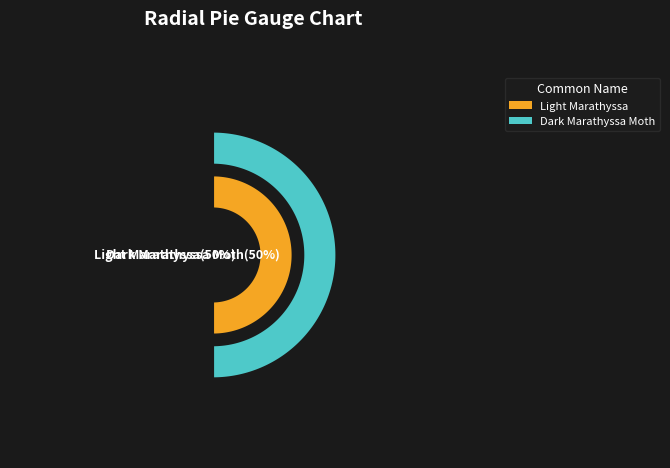

Do Dark Marathyssa Moth and Light Marathyssa together represent more than half of the pie?

Yes